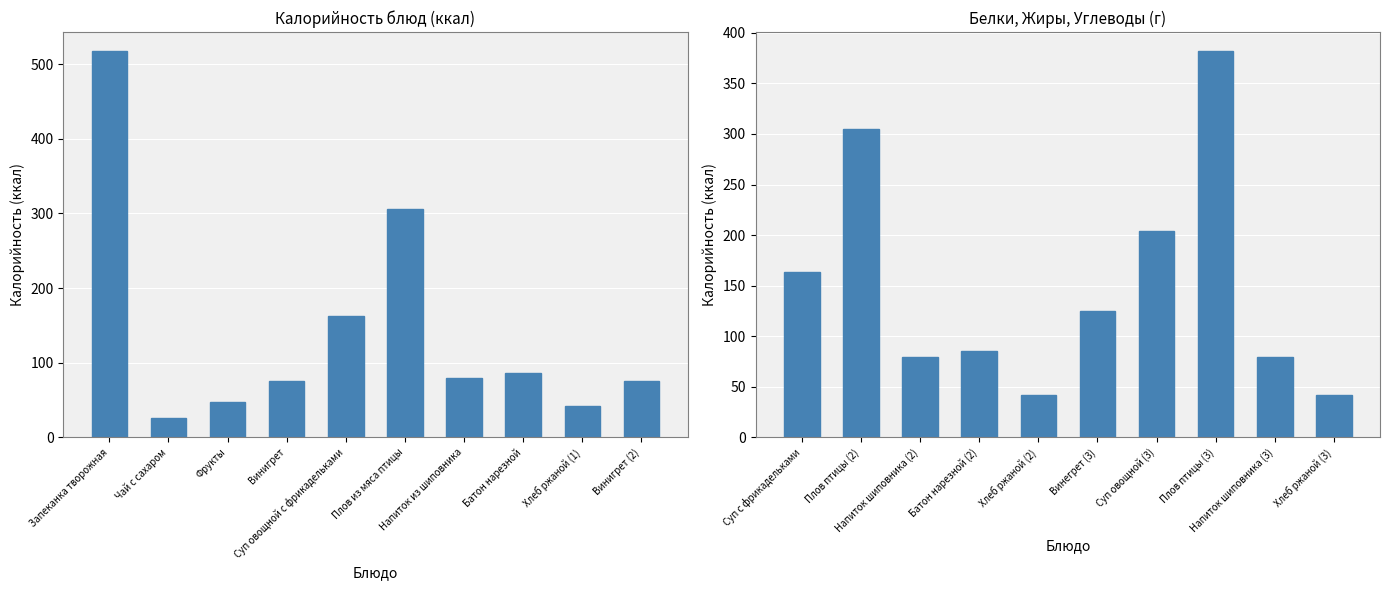

True or false: Калорийность (первая половина) has a value of 55.4 at Батон нарезной.

False